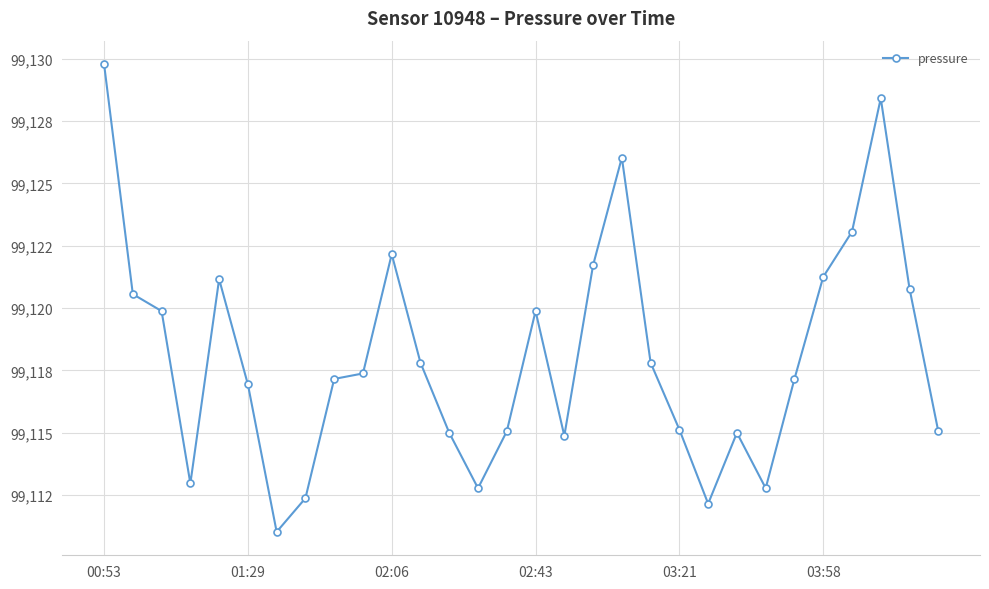

Is this an area chart (filled region under the line)?

No